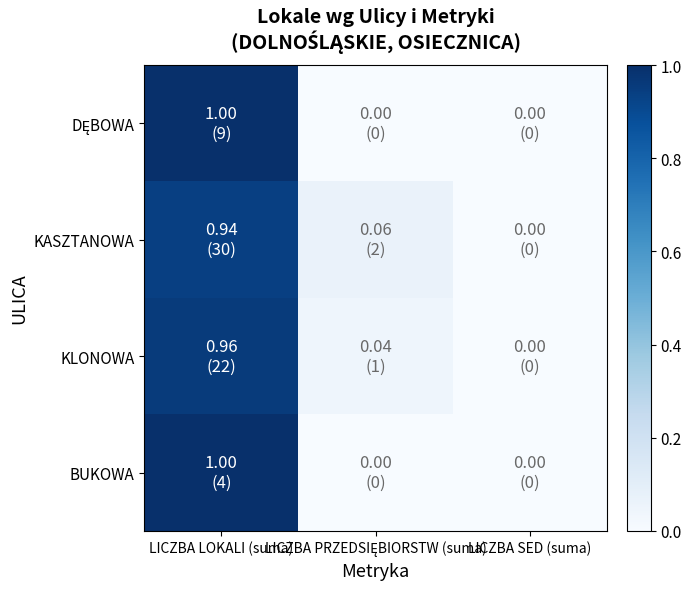

Rank the series at LICZBA LOKALI (suma) from highest to lowest value.

DĘBOWA, BUKOWA, KLONOWA, KASZTANOWA